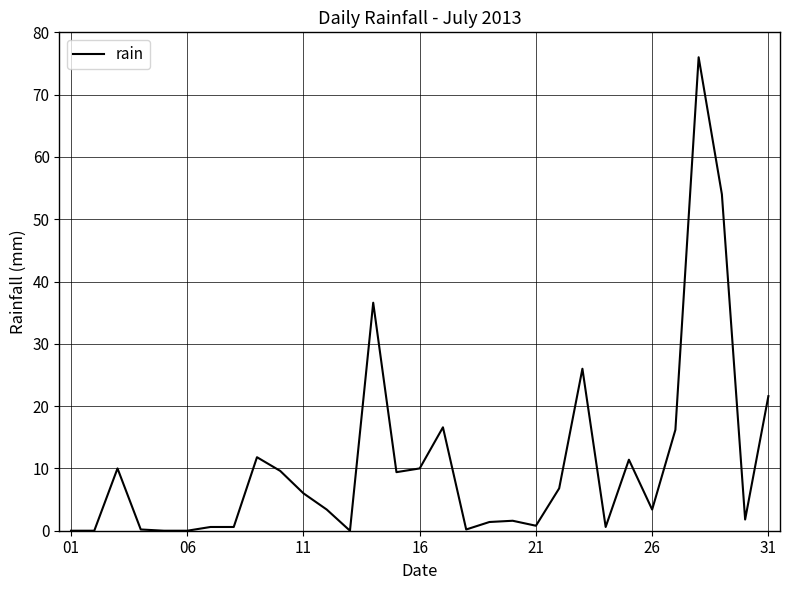

What is the difference between the maximum and minimum values?

76.0